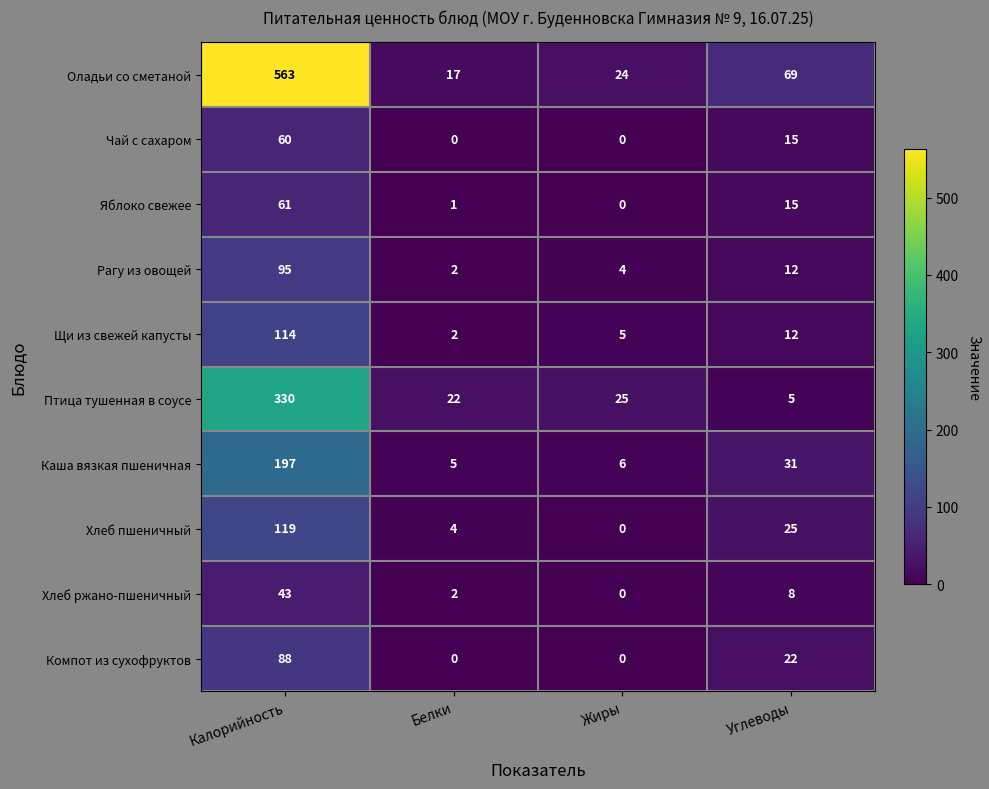

How many categories are shown in the chart?

4